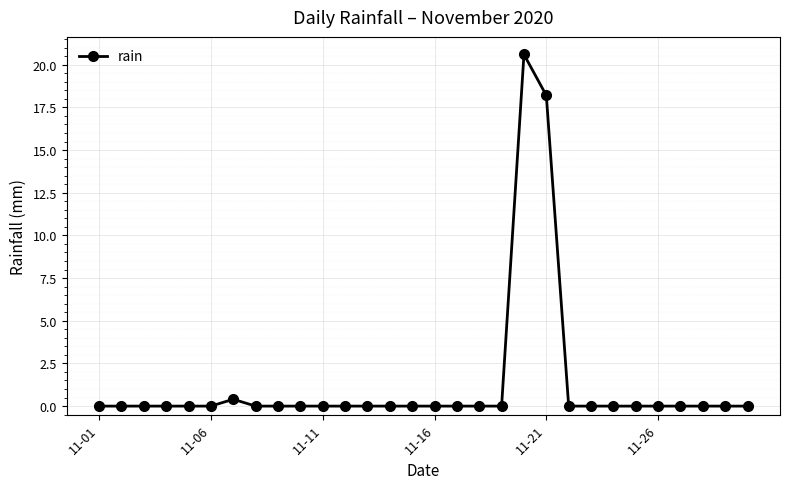

What is the greatest value displayed?

20.6